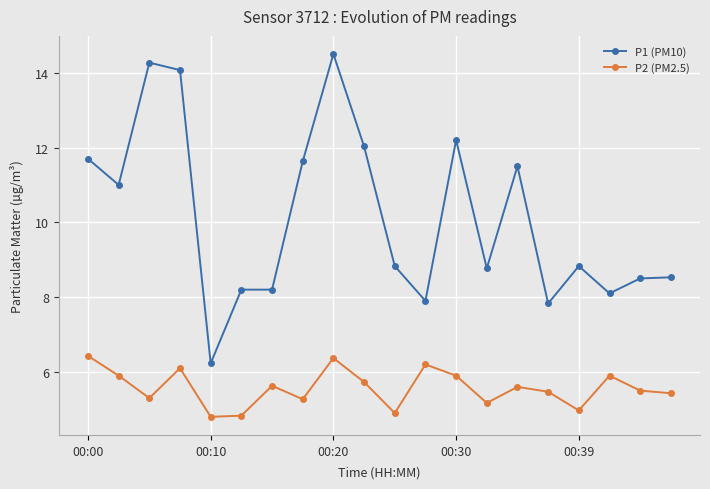

How many interior local peaks does the P2 (PM2.5) series have?

6